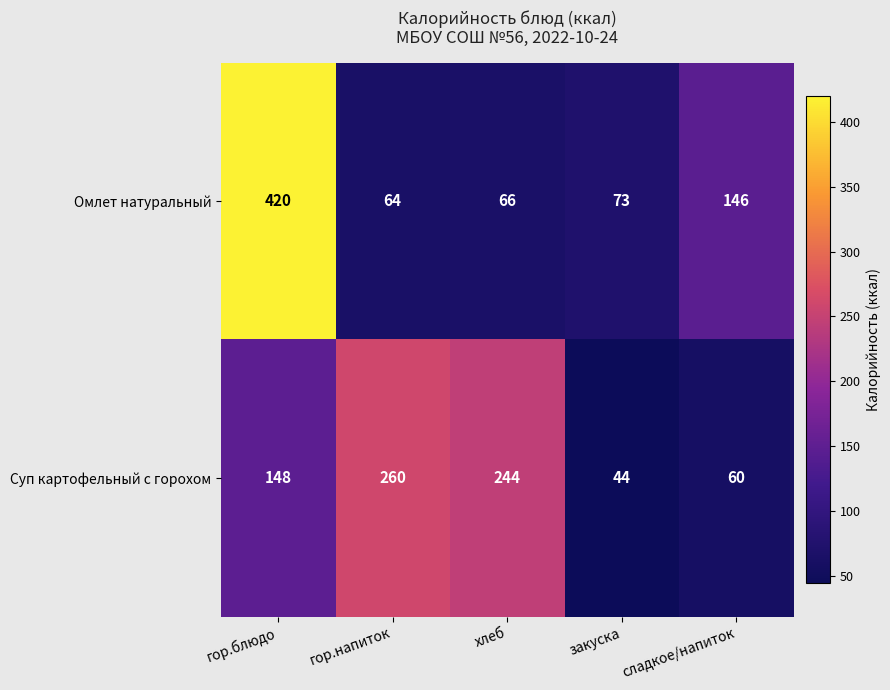

At which category is the sum across all series the highest?

гор.блюдо